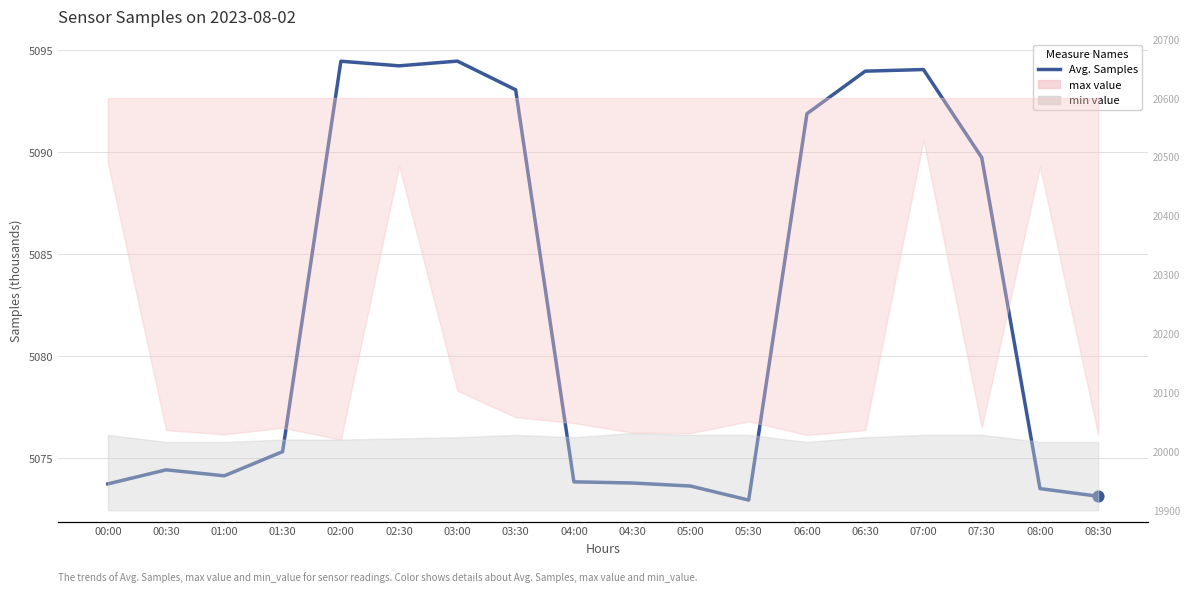

What is the change in value from 01:30 to 03:30?

+17.7